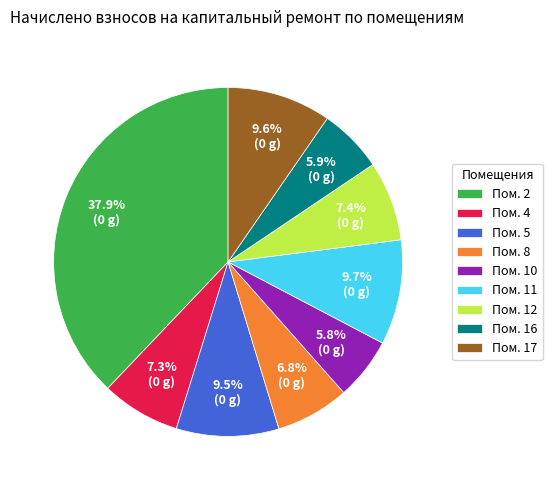

Is there a majority slice in this chart?

No